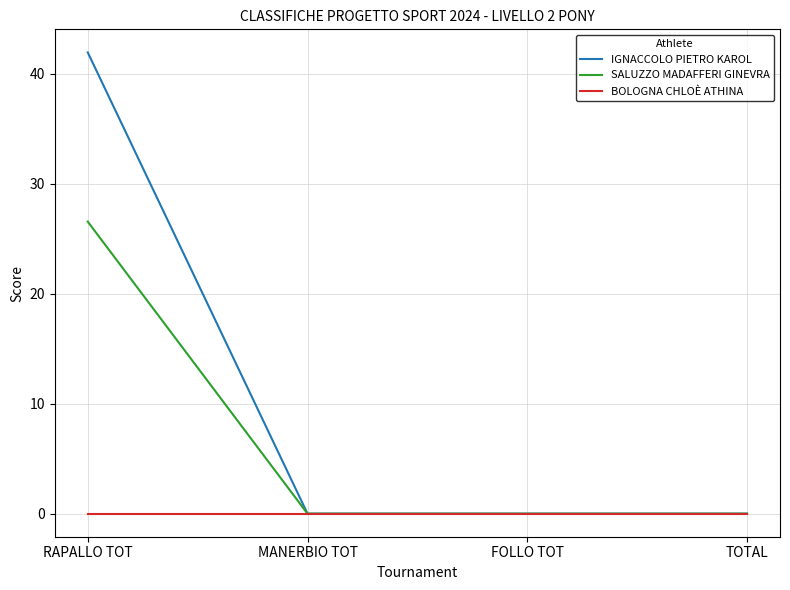

Reading left to right, extract all data points from this chart.

IGNACCOLO PIETRO KAROL: 42.0	0.0	0.0	0.0
SALUZZO MADAFFERI GINEVRA: 26.6	0.0	0.0	0.0
BOLOGNA CHLOÈ ATHINA: 0.0	0.0	0.0	0.0